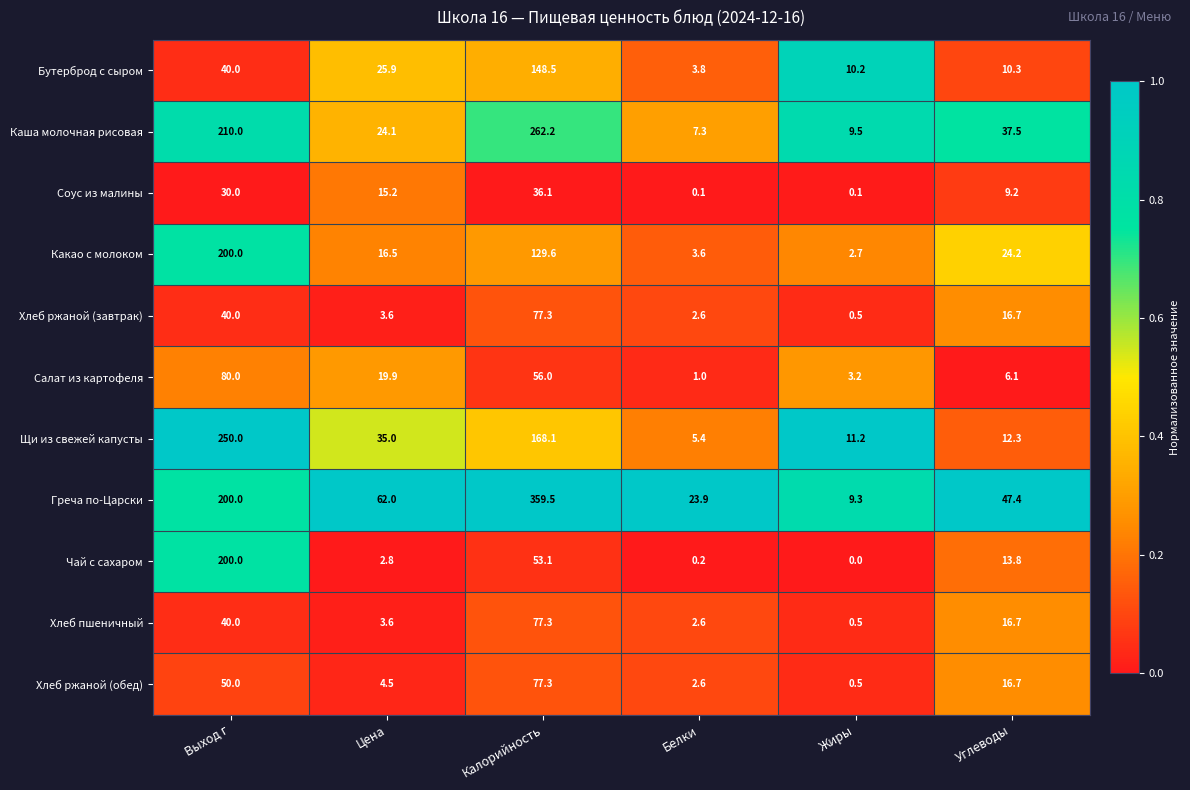

True or false: Хлеб ржаной (обед) has a value of 77.3 at Калорийность.

True